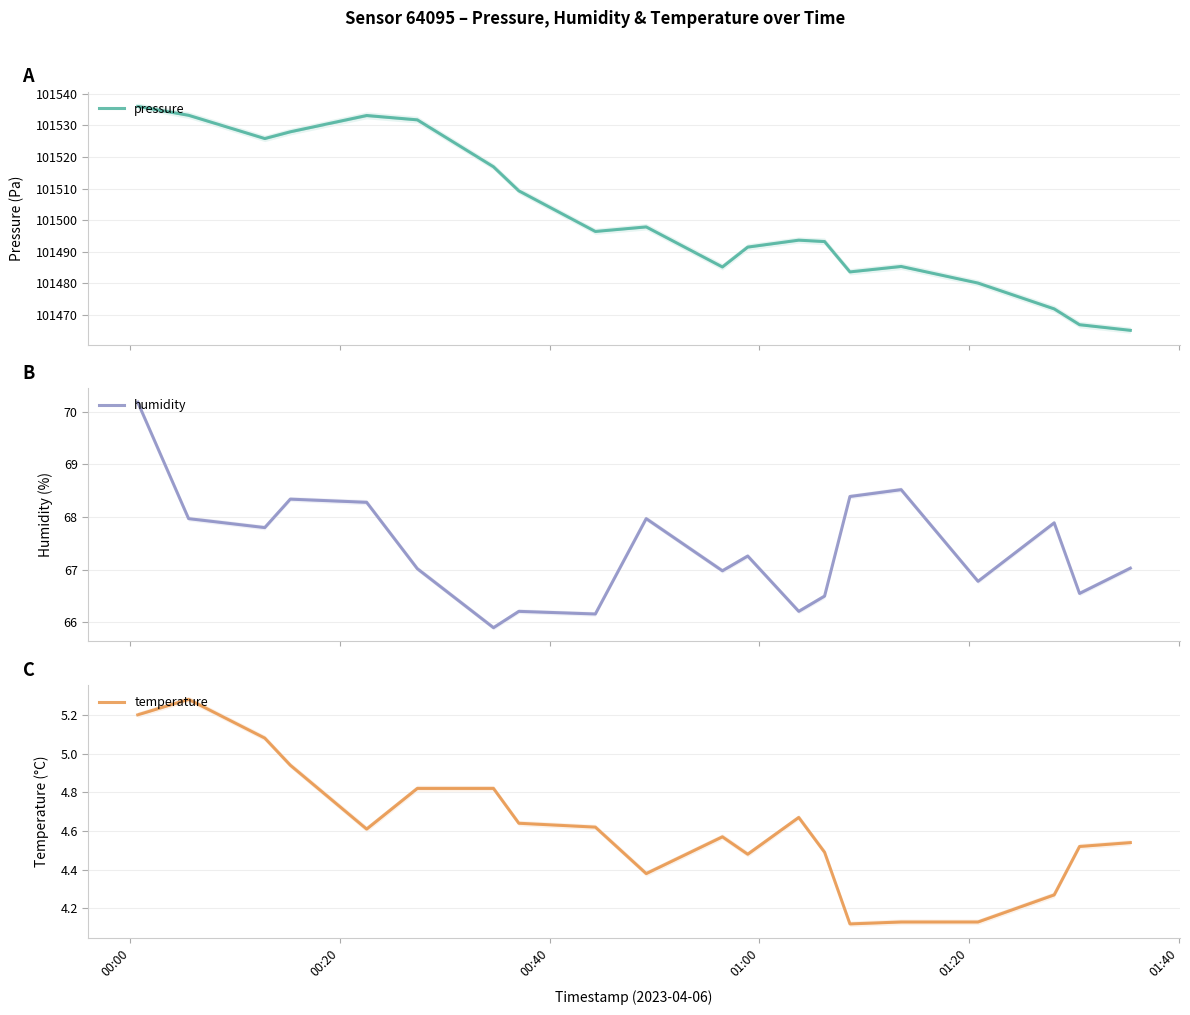

At which category does the chart reach its peak across all series?

00:00